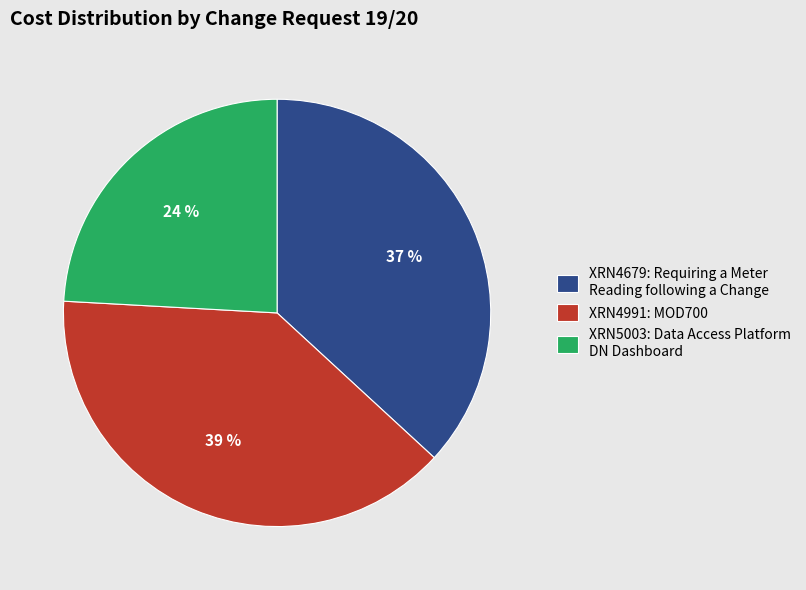

Is it true that XRN5003: Data Access Platform DN Dashboard is 24% of the pie?

True